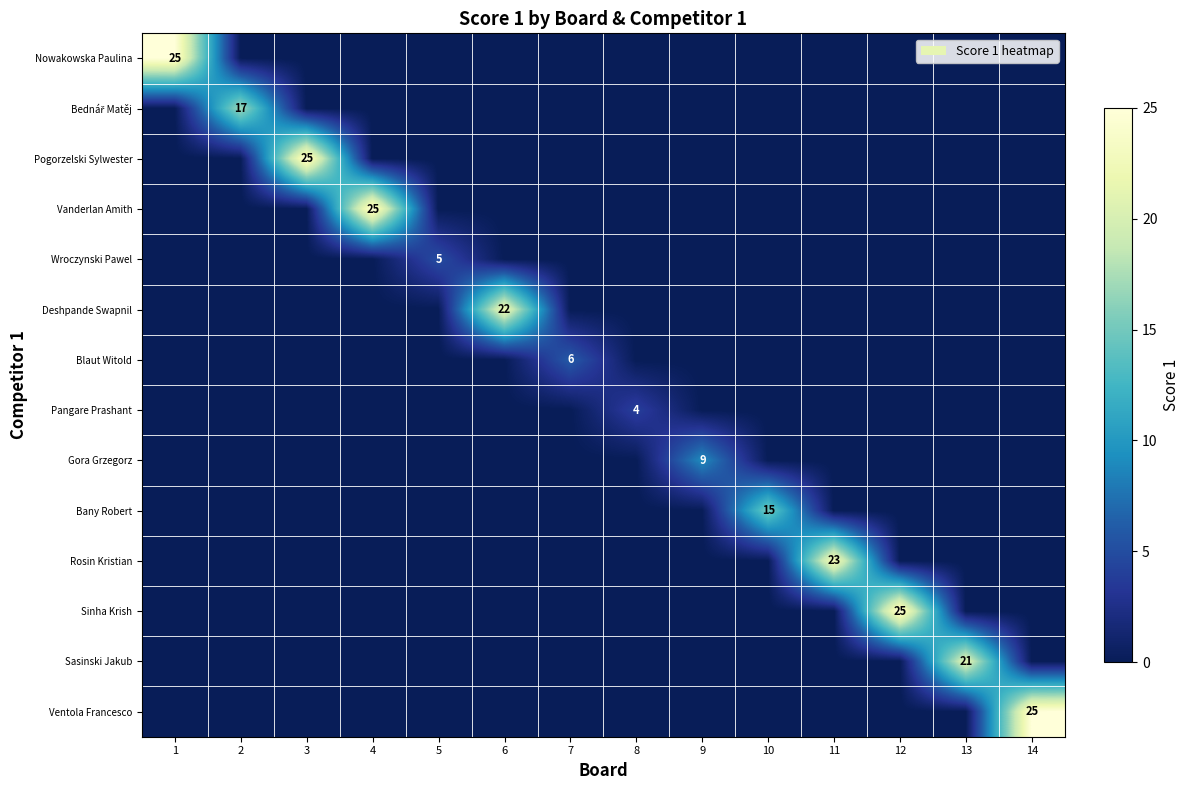

Count the number of categories in the chart.

14